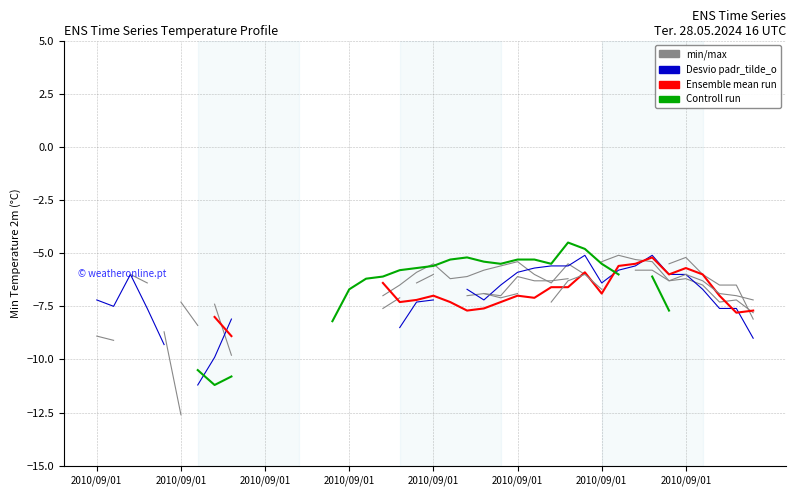

How many series are shown in this chart?

4